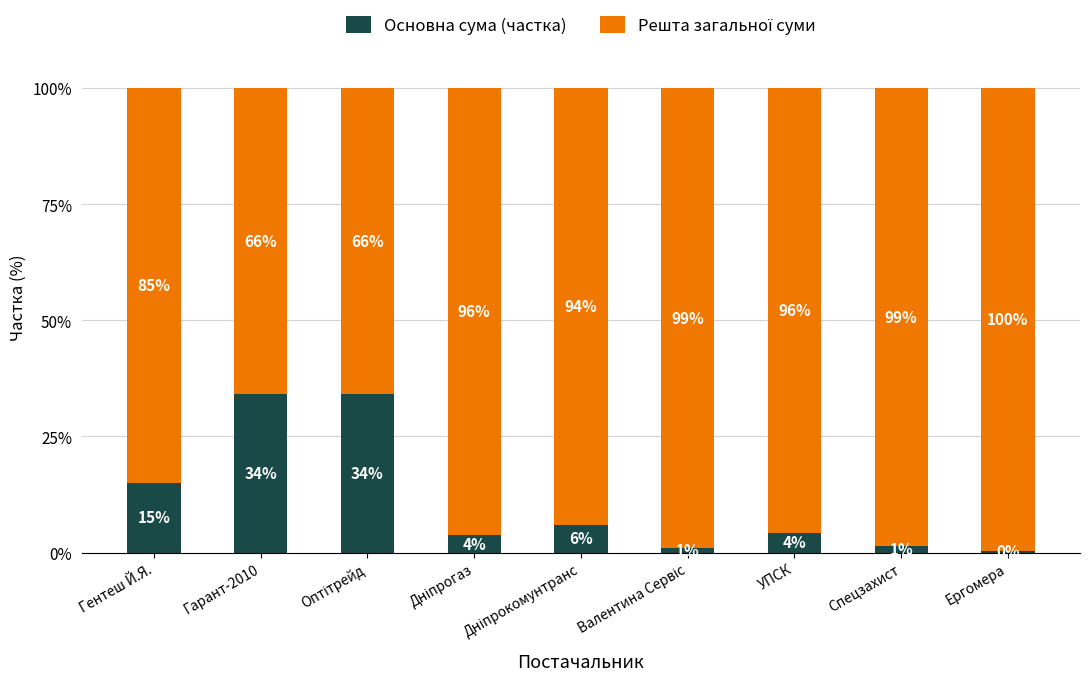

True or false: Основна сума (частка) has a value of 15.0 at Гентеш Й.Я..

True